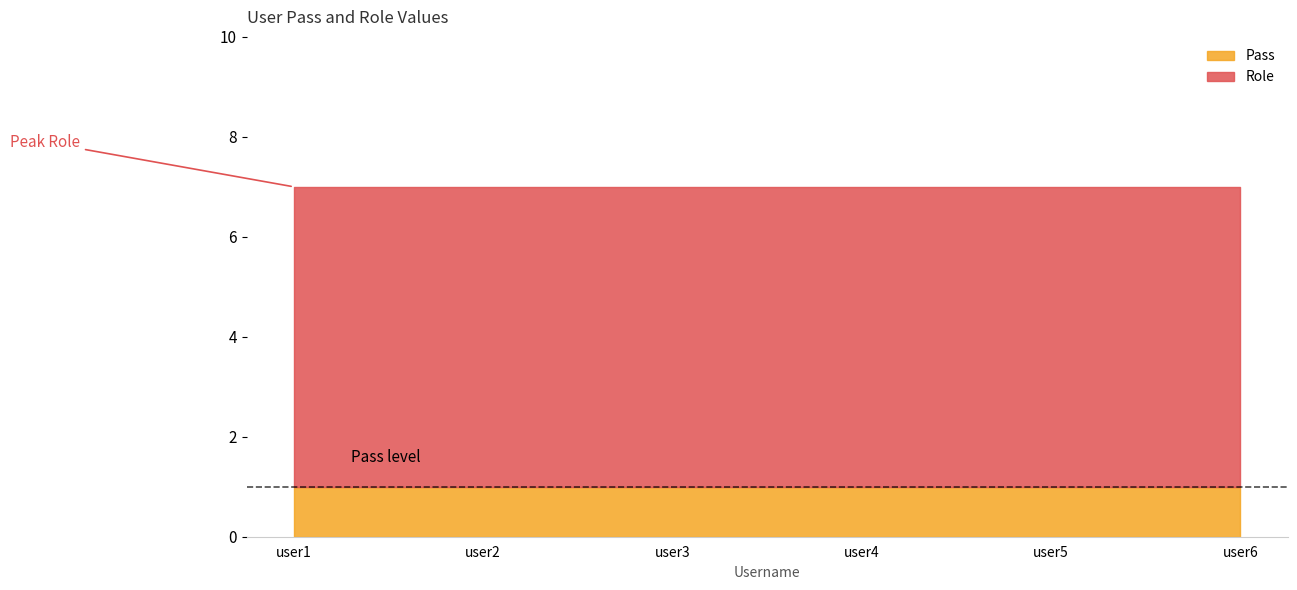

Rank the series by their average value, from lowest to highest.

Pass, Role